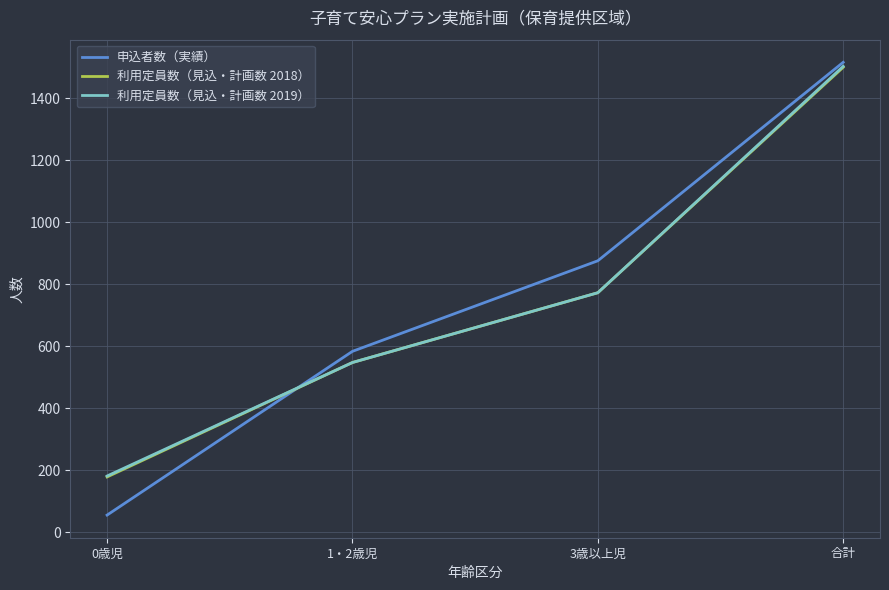

What is the sum of all 利用定員数（見込・計画数 2019） values?

3006